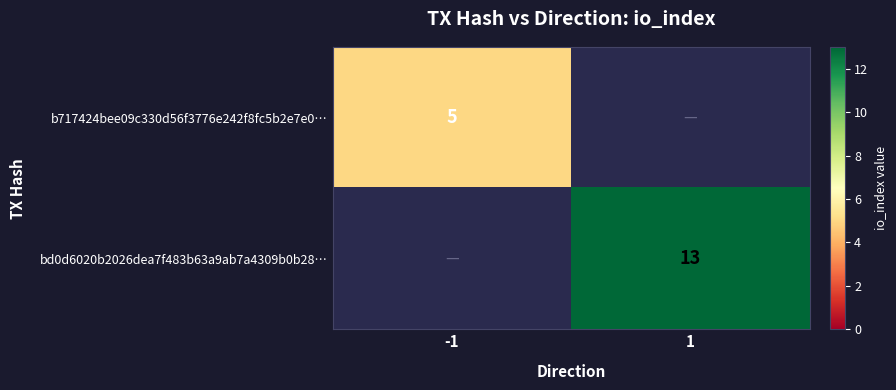

The bd0d6020b2026dea7f483b63a9ab7a4309b0b28… series shows 13 at 1. True or false?

True